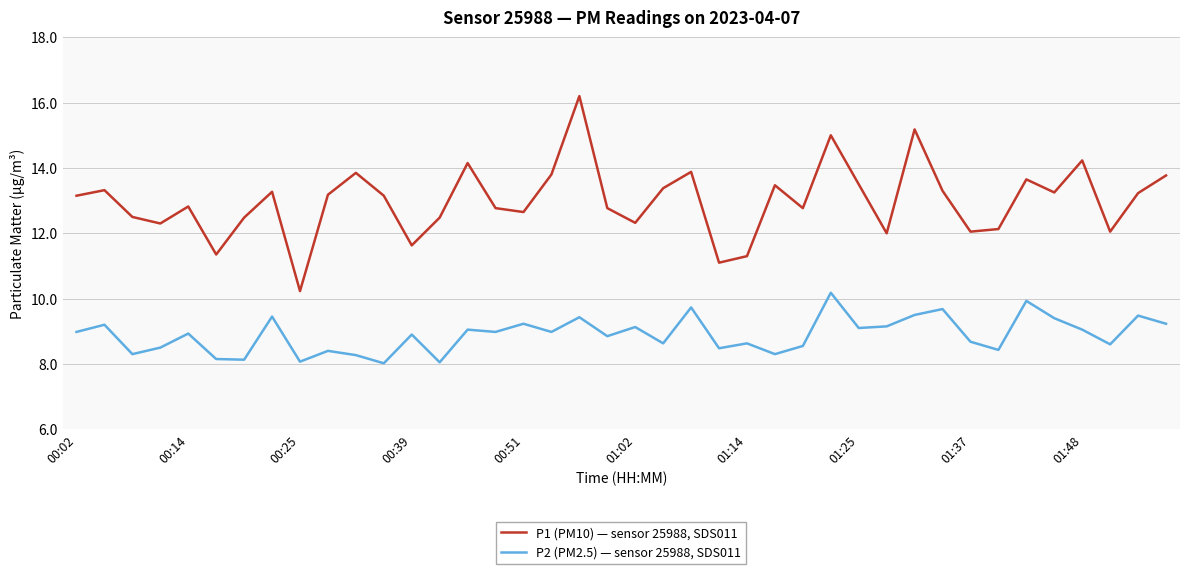

List the series in order of their peak value, highest first.

P1 (PM10) — sensor 25988, SDS011, P2 (PM2.5) — sensor 25988, SDS011